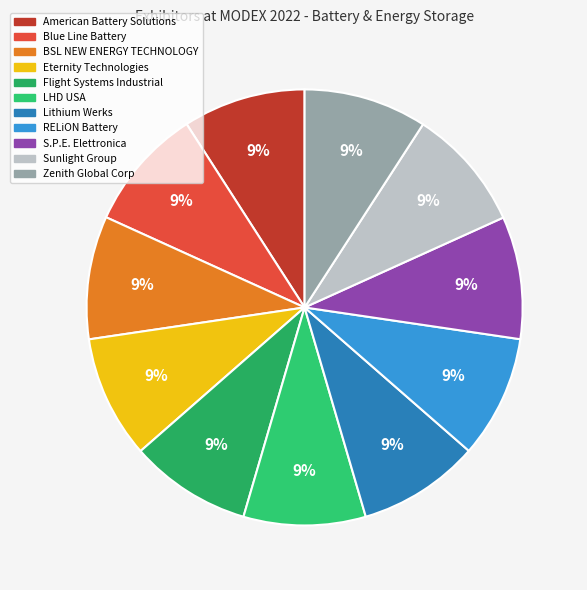

The Sunlight Group slice represents 9% of the pie. True or false?

True